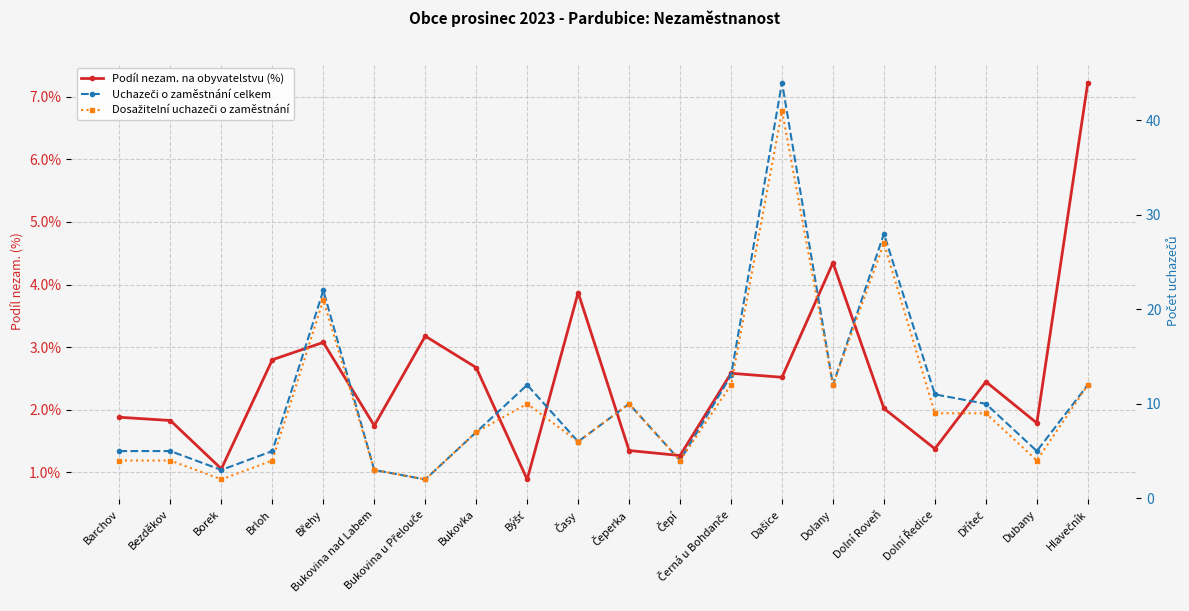

Is it true that Podíl nezam. na obyvatelstvu (%) equals 1.2 at Dříteč?

False